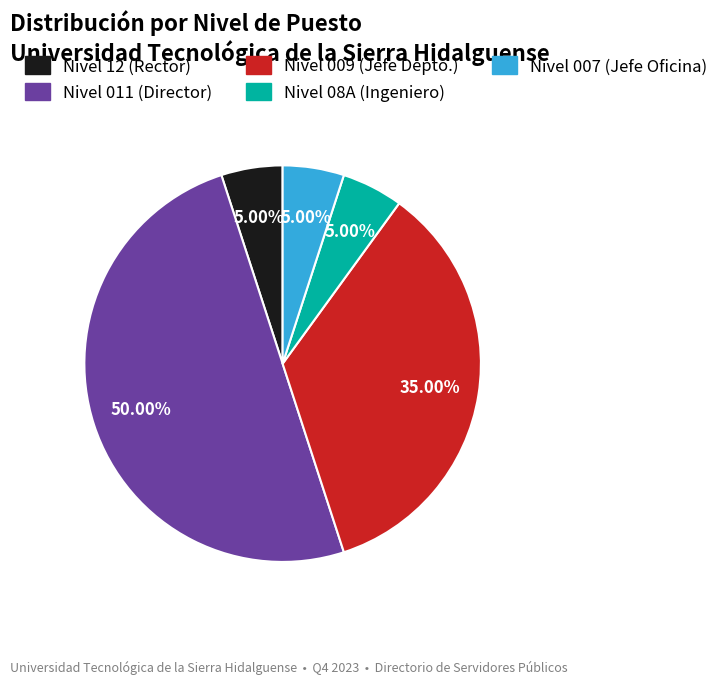

Which has a higher value, Nivel 12 (Rector) or Nivel 009 (Jefe Depto.)?

Nivel 009 (Jefe Depto.)